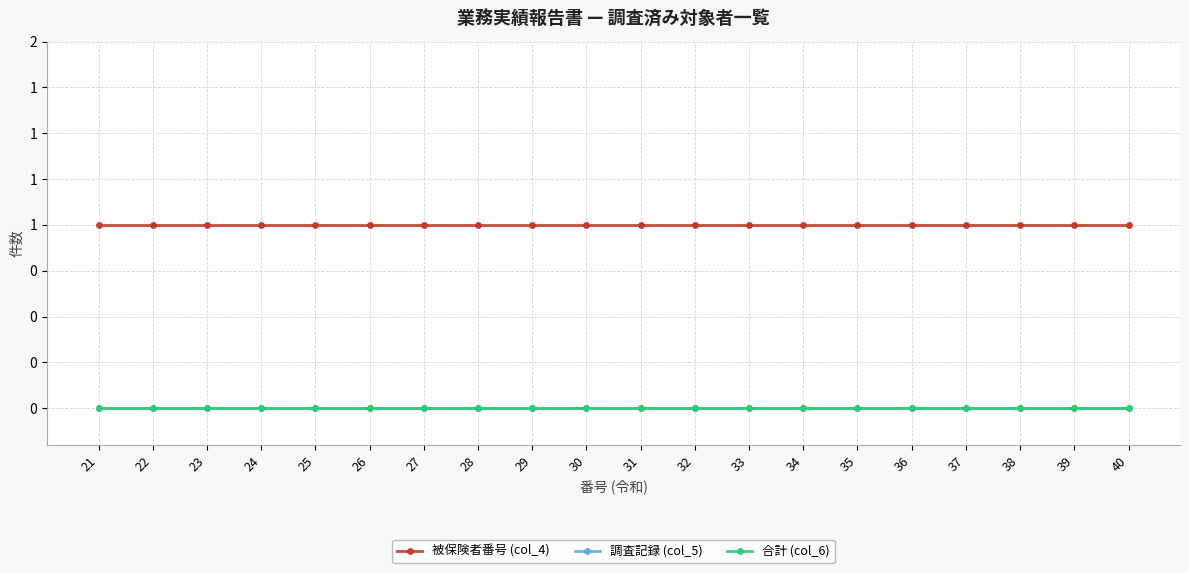

True or false: 被保険者番号 (col_4) and 合計 (col_6) intersect in this chart.

False